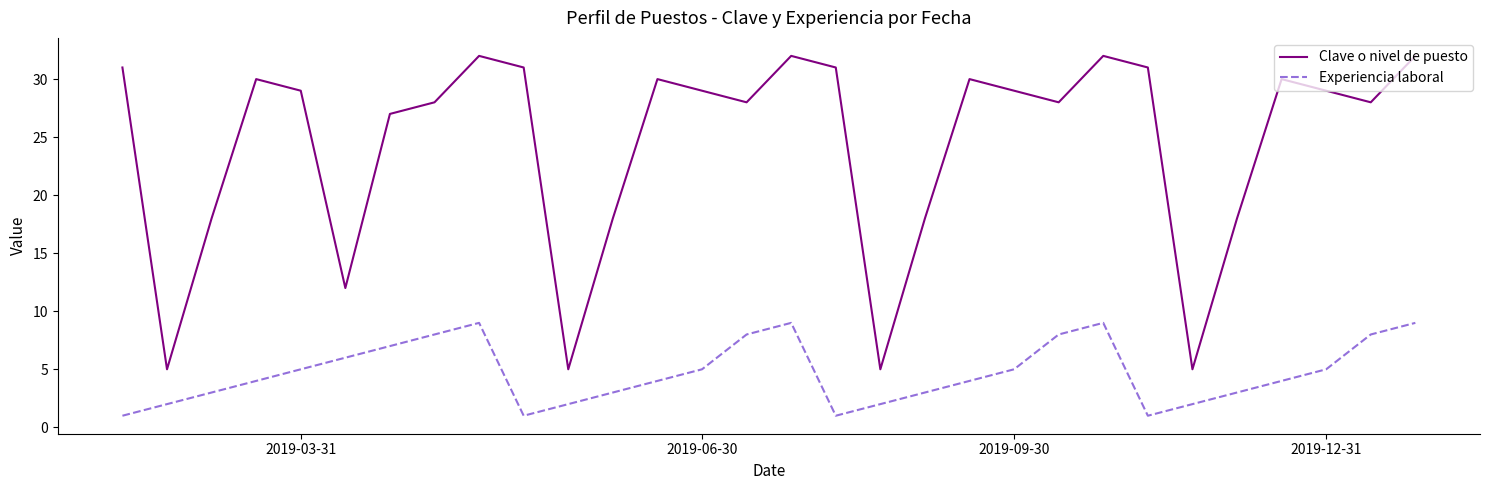

What is the maximum value for Clave o nivel de puesto?

32